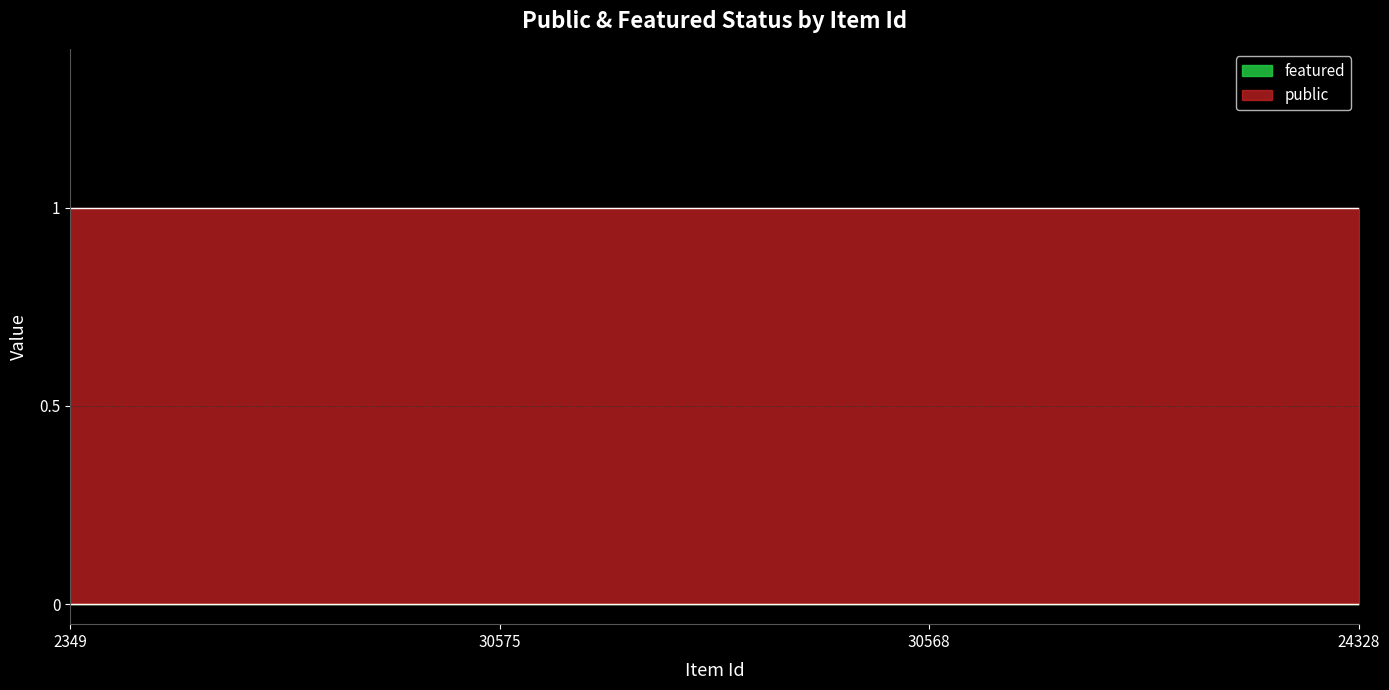

Is the value of public at 30575 greater than the value of featured at 30568?

Yes